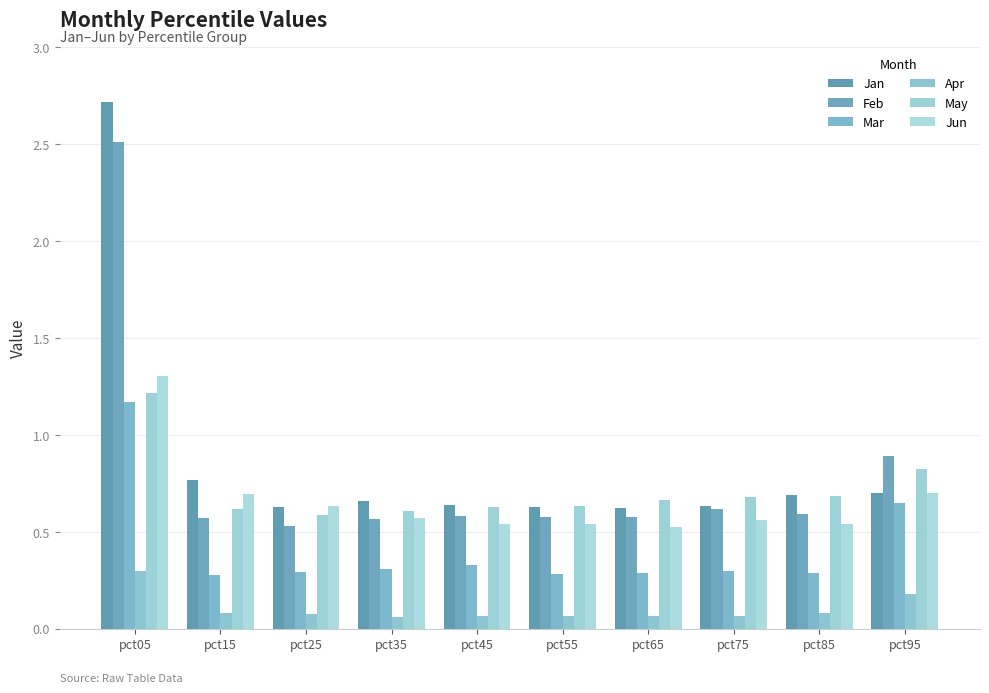

Are the bars grouped side by side (vs. stacked)?

Yes